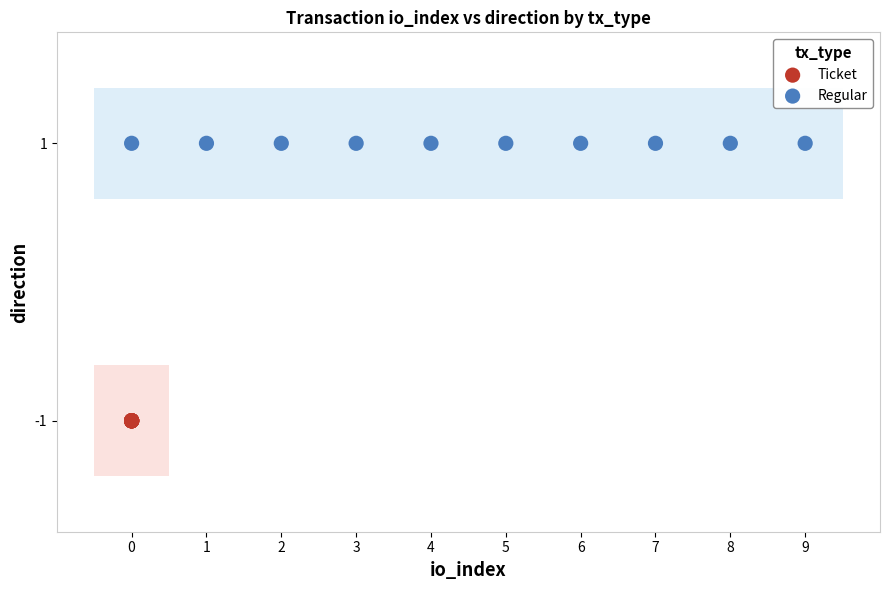

Which series contains the highest Y value?

Regular